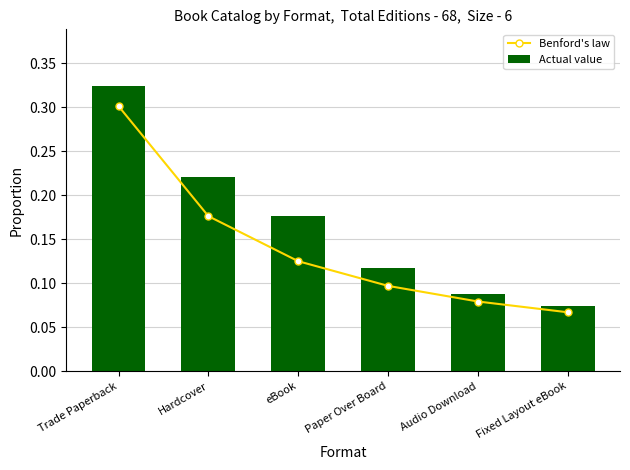

Reading right to left, what are all the values shown in this chart?

Benford's law: 0.1	0.1	0.1	0.1	0.2	0.3
Actual value: 0.1	0.1	0.1	0.2	0.2	0.3